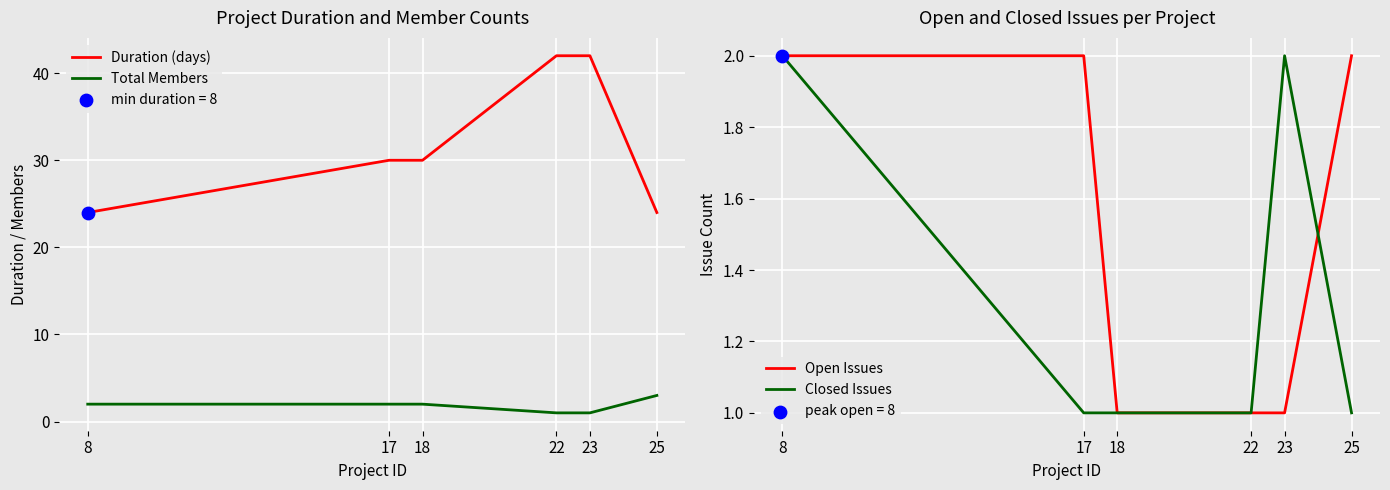

What are all the series names shown in the legend?

Duration (days), Total Members, Open Issues, Closed Issues